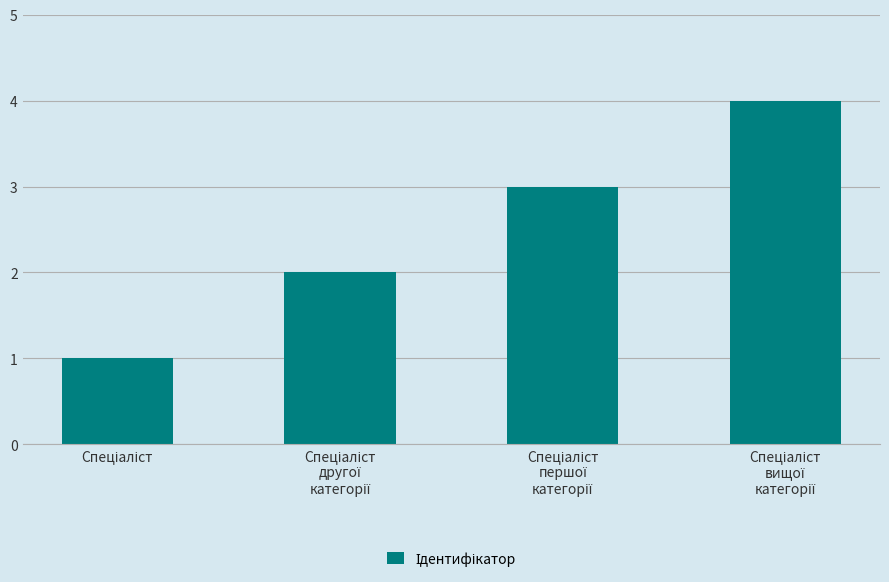

What is the greatest value displayed?

4